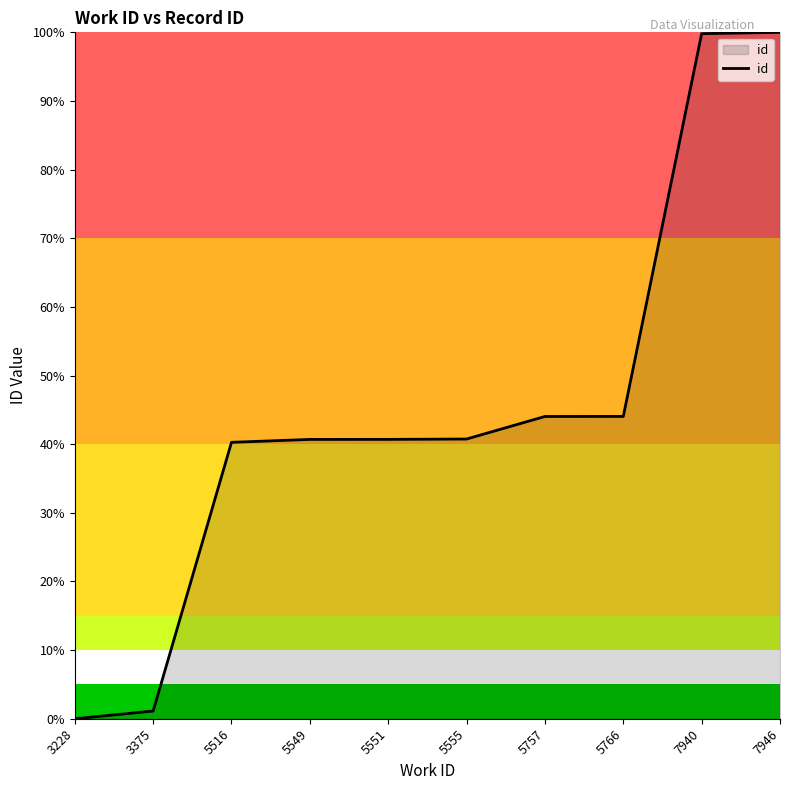

Does the chart have visible grid lines?

No